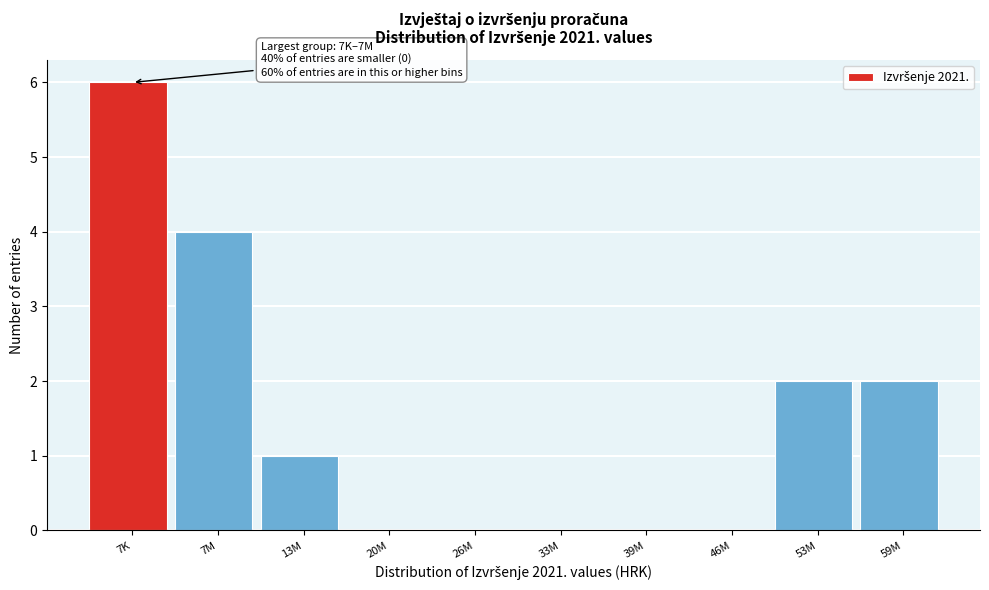

Reading right to left, transcribe all the data shown in this chart.

59M=2	53M=2	46M=0	39M=0	33M=0	26M=0	20M=0	13M=1	7M=4	7K=6